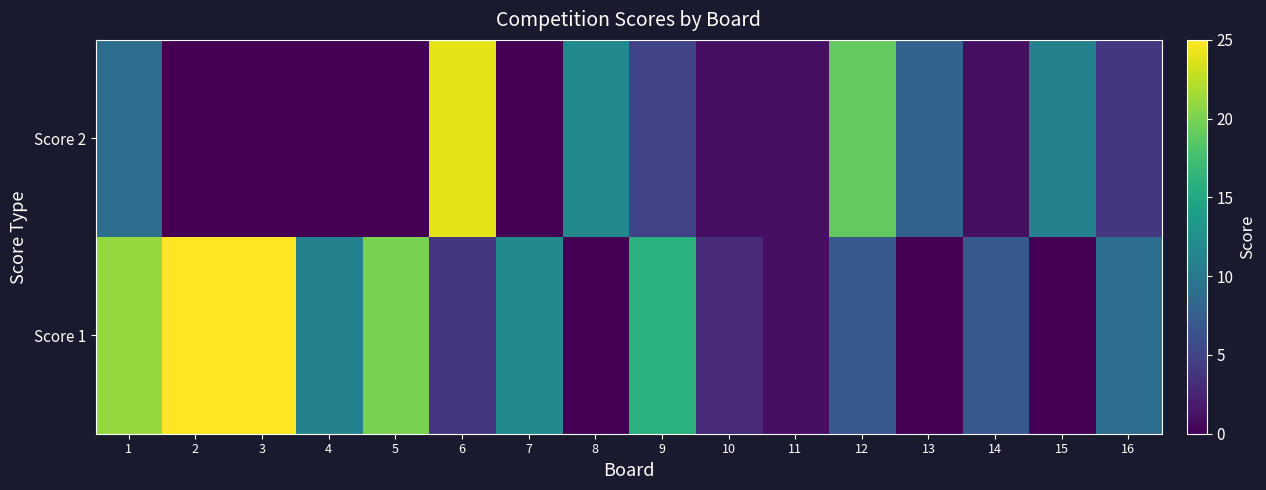

Which series has the largest total across all categories?

Score 1